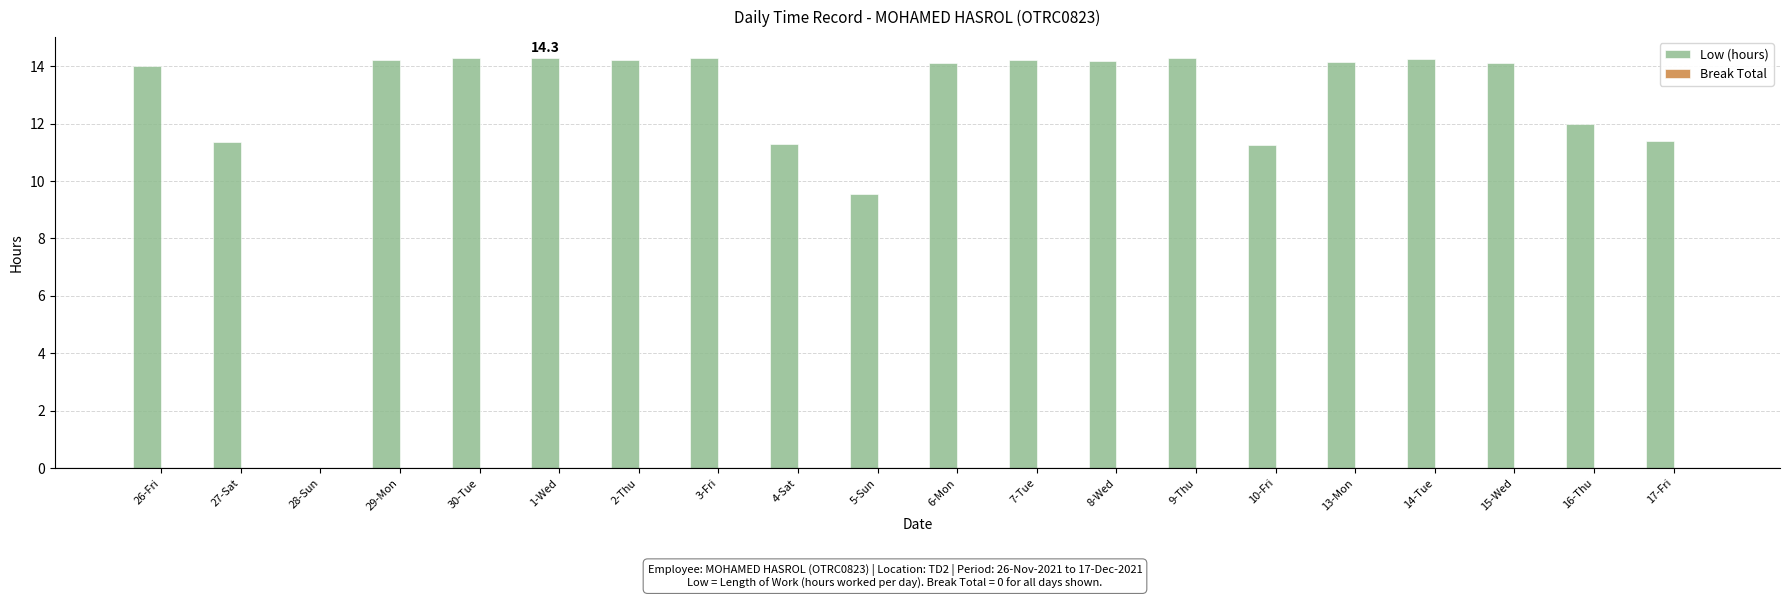

Where is the data nearest to the value 7?

5-Sun